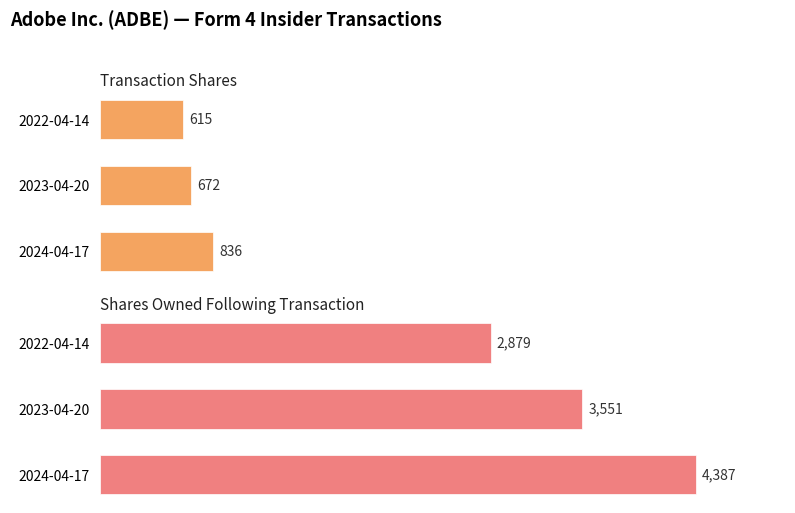

What is the greatest value displayed?

4387